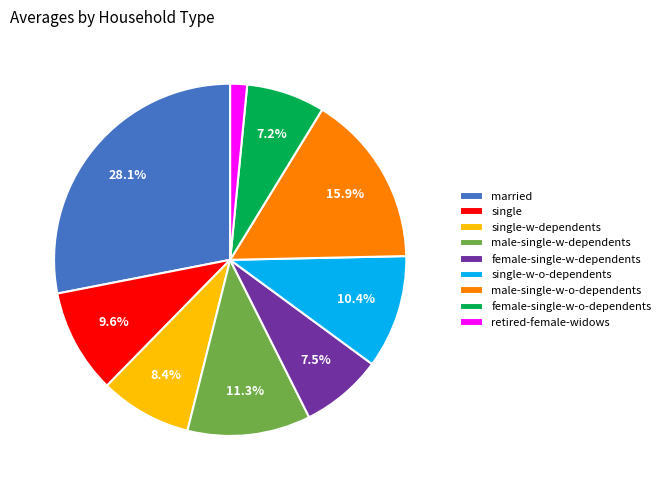

What portion of the pie excludes male-single-w-dependents?

88.7%